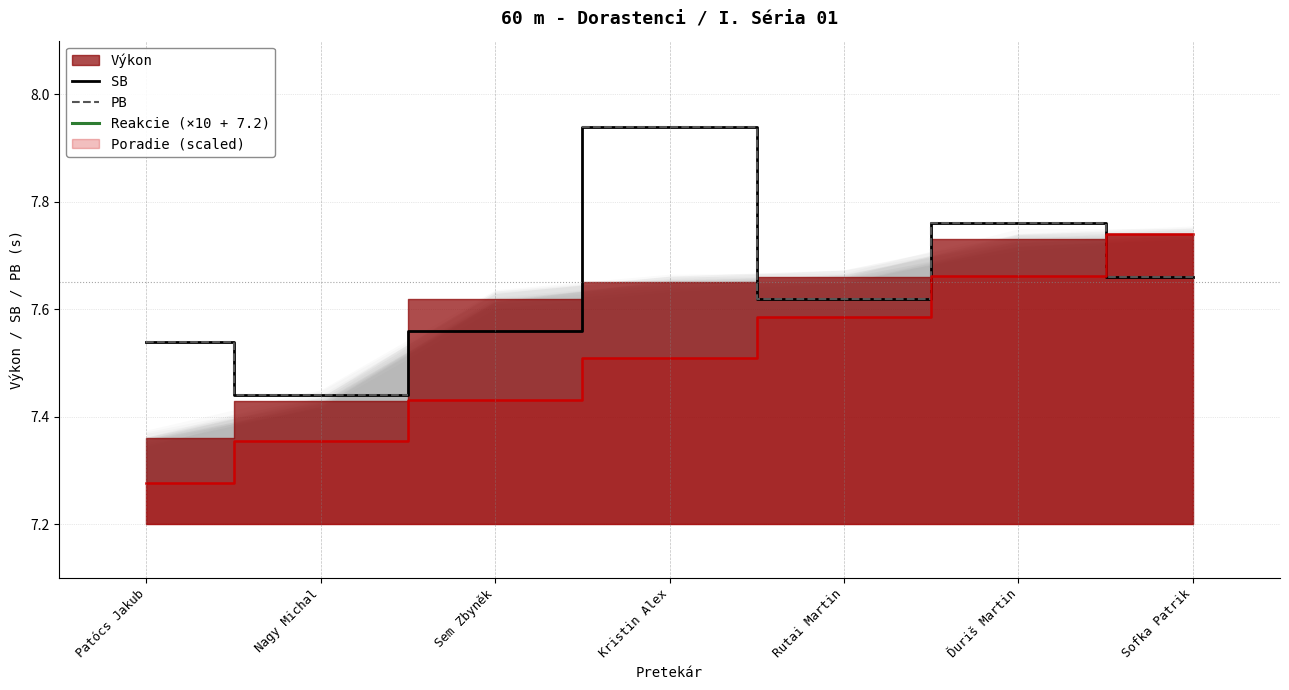

Between Patócs Jakub and Nagy Michal, which series saw the biggest shift?

SB